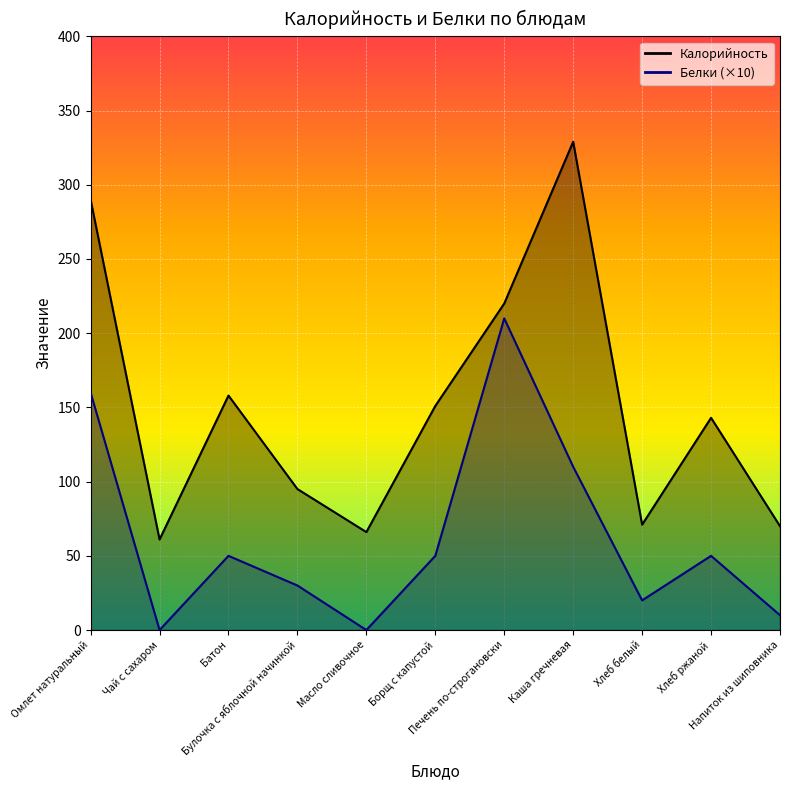

True or false: Калорийность and Белки cross at least once.

False